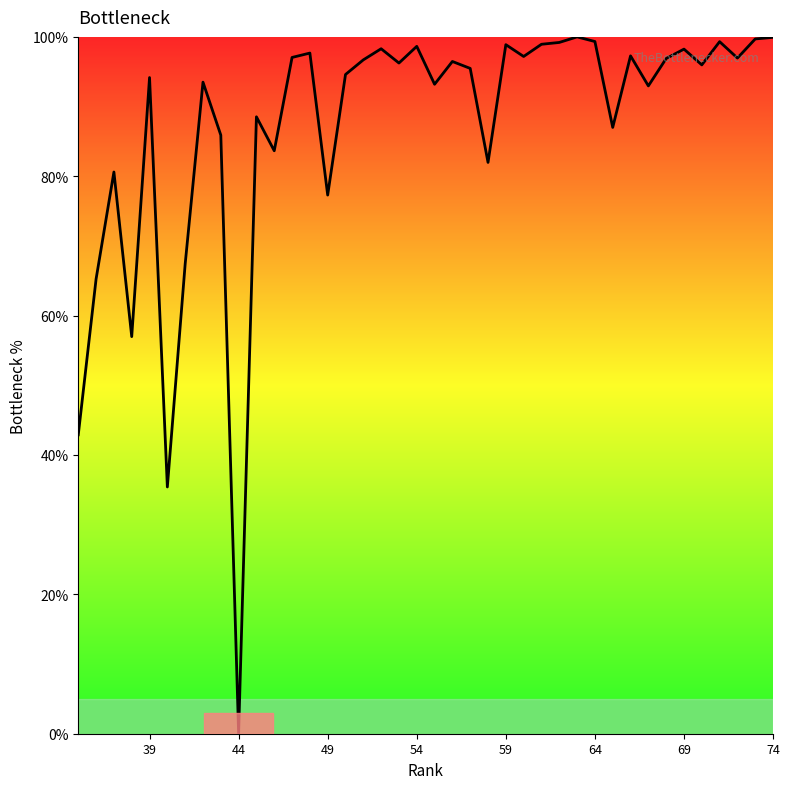

How many lines are shown in the chart?

1